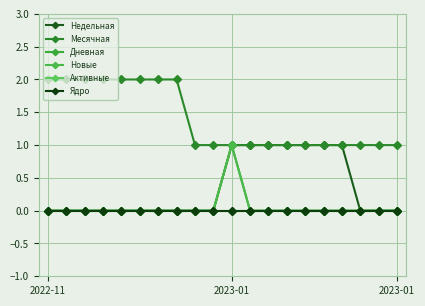

Does the chart have visible grid lines?

Yes